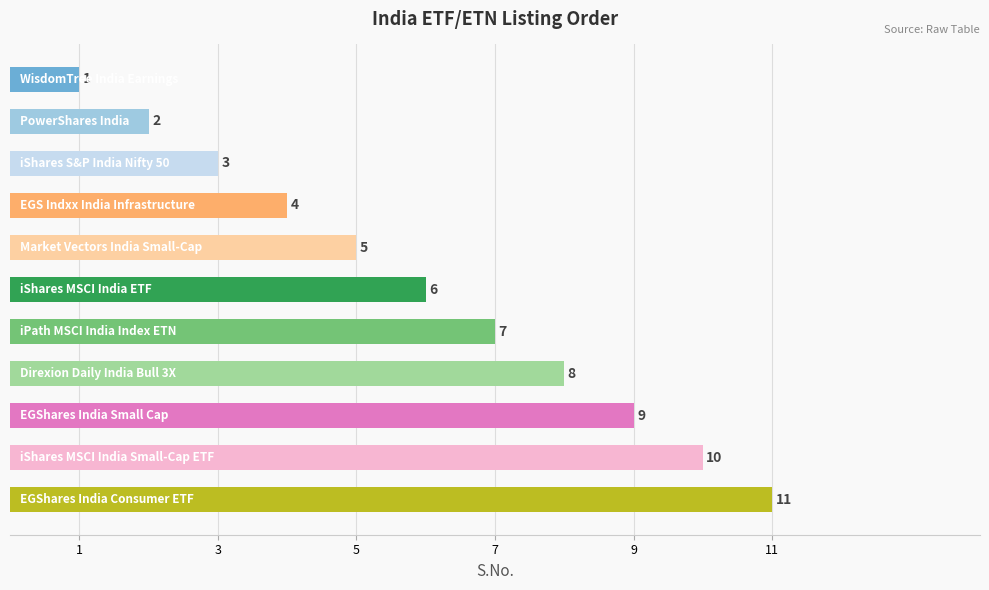

What is the maximum value shown in the chart?

11